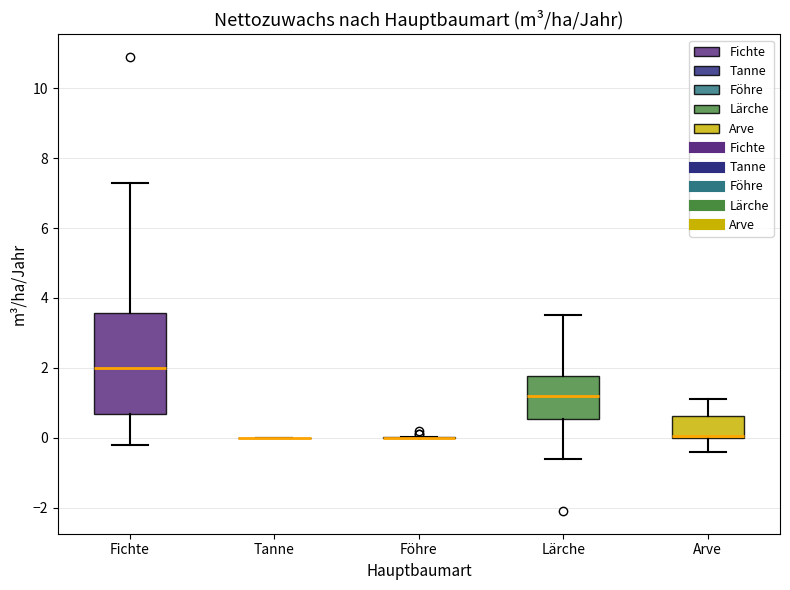

Where is the lower edge of the box for Lärche on the y-axis? The values are not printed on the chart, so give them approximately, as read against the axis.

0.6